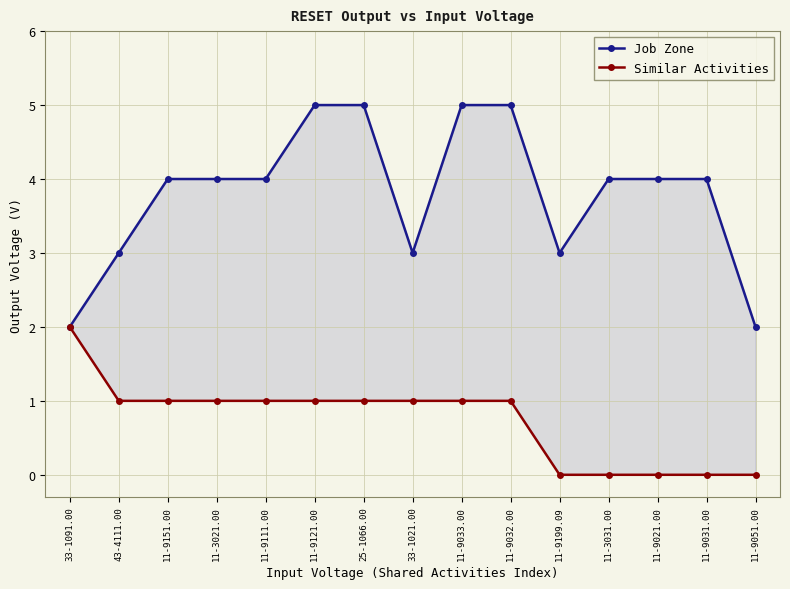

How many lines are shown in the chart?

2